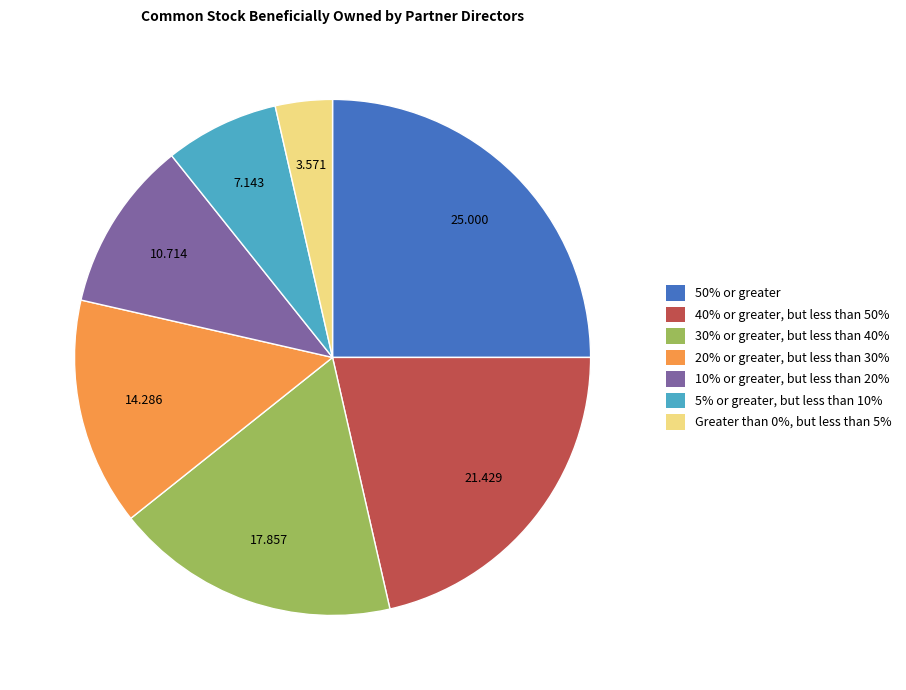

How many slices are in this pie chart?

7